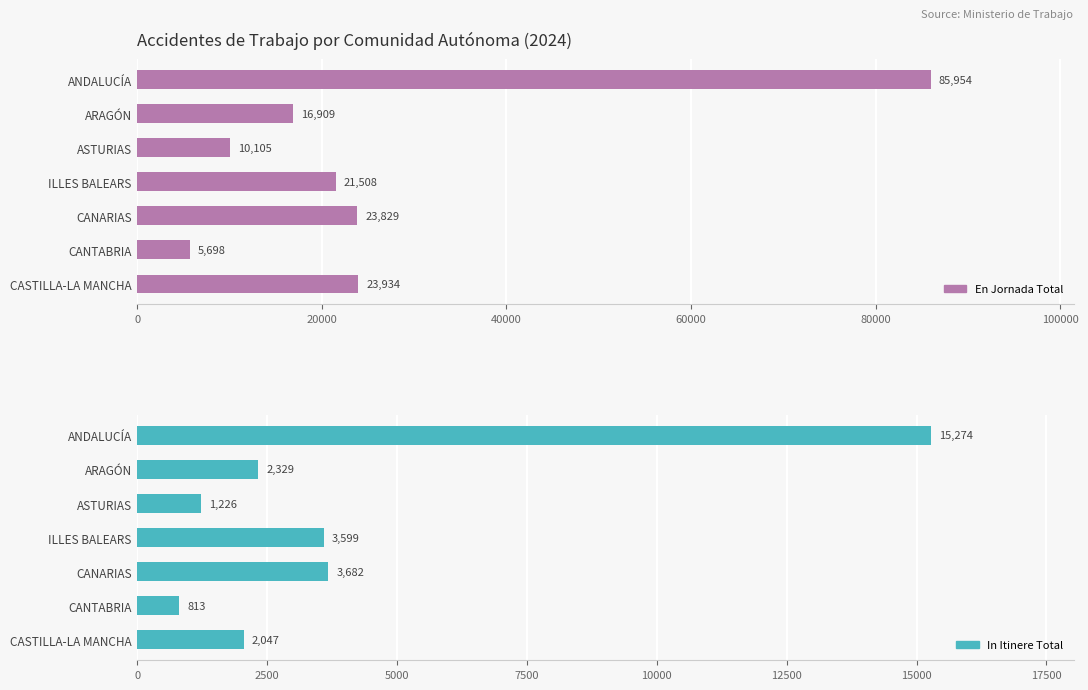

How many data points in In Itinere Total are less than 2329?

3